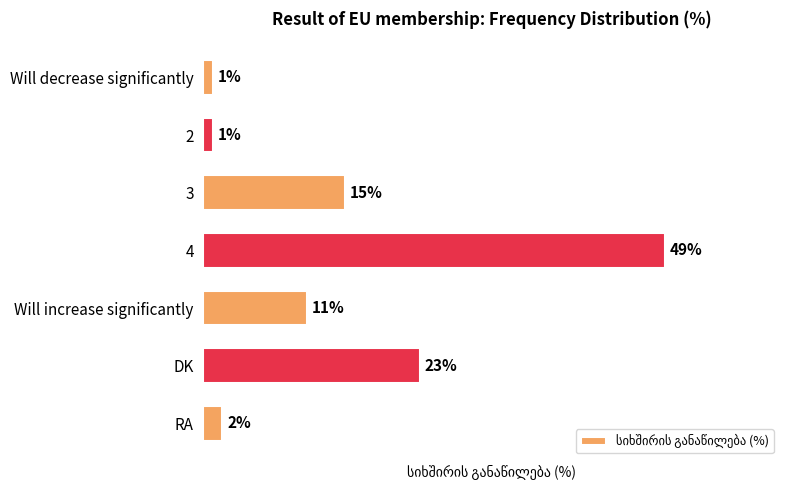

What is the label of the 5th bar from the top?

Will increase significantly